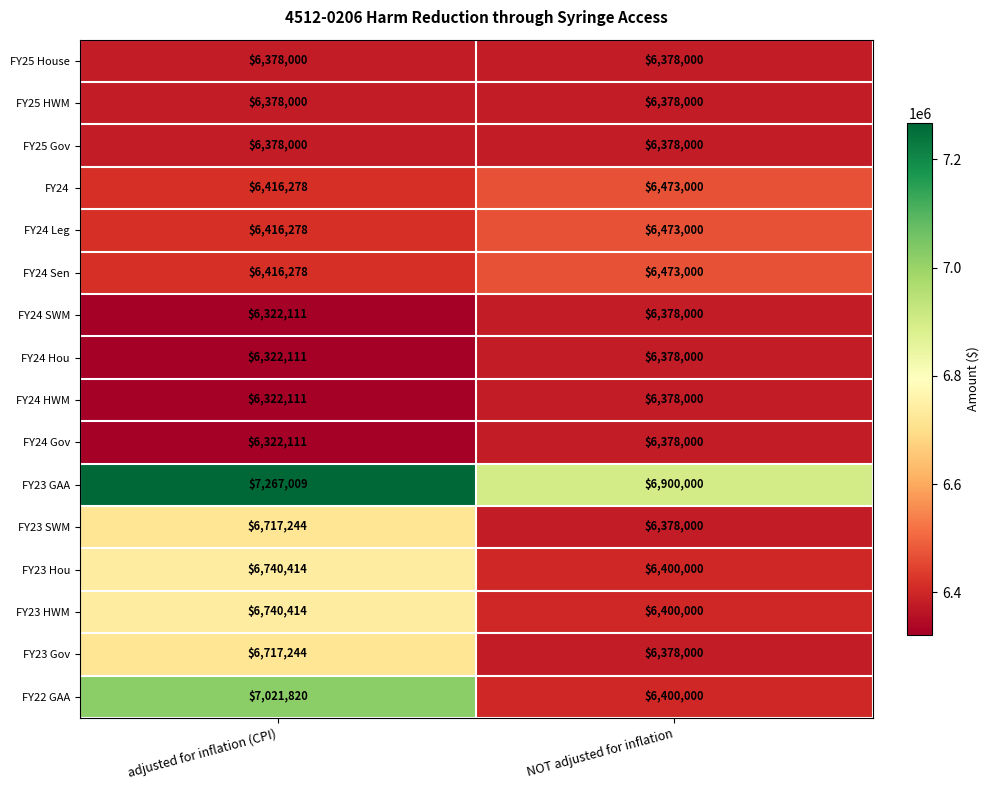

How many distinct data groups are displayed?

16